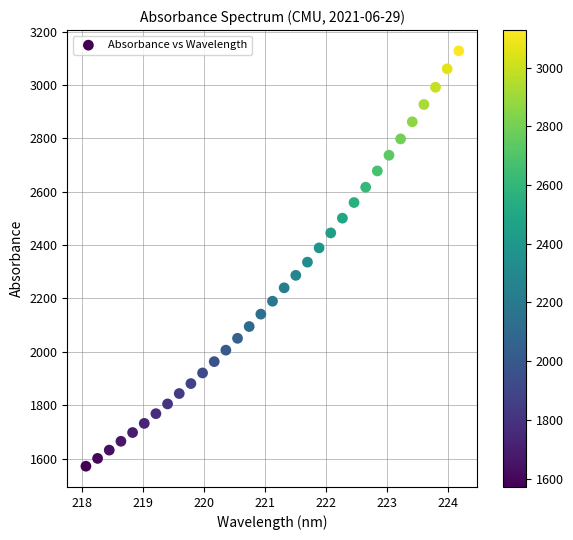

What is the range of X values (max minus min)?

6.1